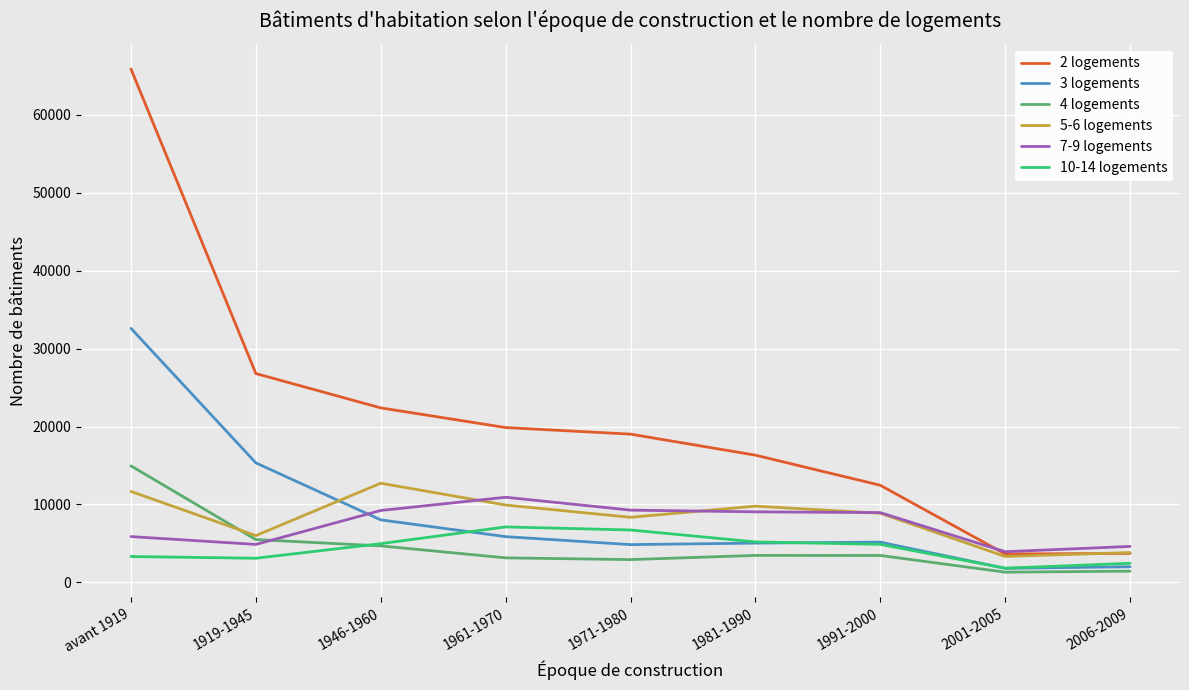

At which category is the sum across all series the highest?

avant 1919